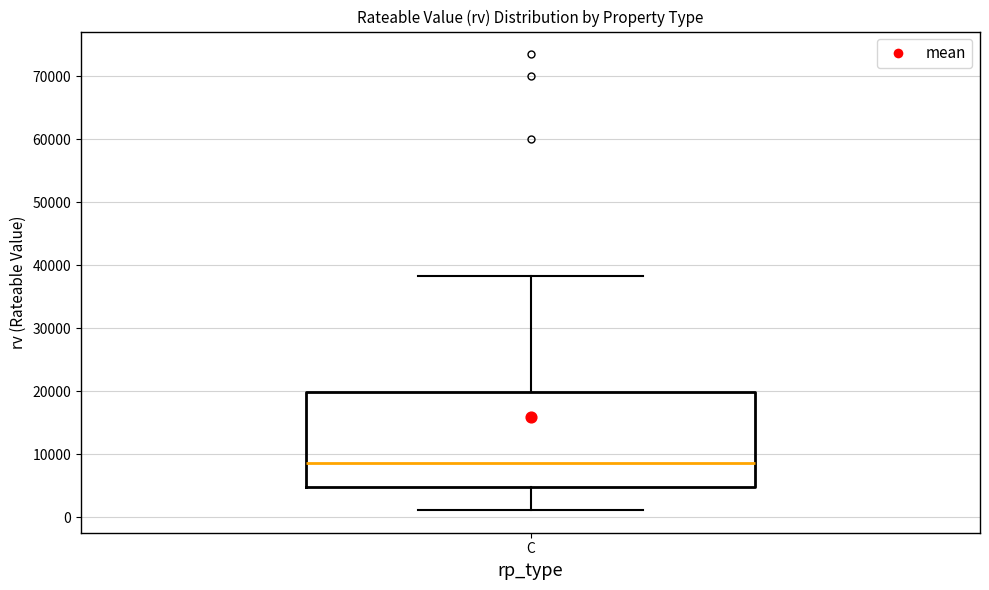

Read this box plot against the y-axis: the position of the median line, the range covered by the box, and the ends of both whiskers. The values are not printed on the chart, so give them approximately, as read against the axis.

median 9000, box 5000 to 20000, whiskers 1000 to 38000